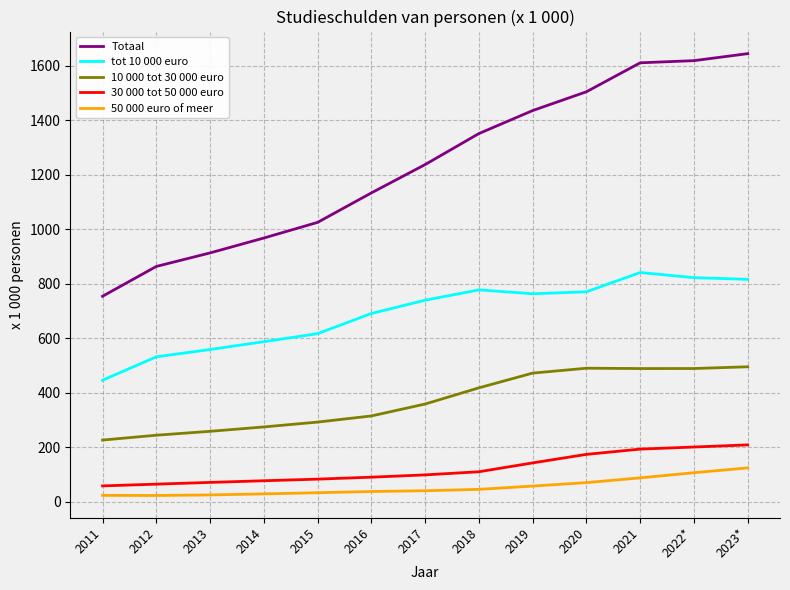

True or false: 30 000 tot 50 000 euro and 10 000 tot 30 000 euro cross at least once.

False